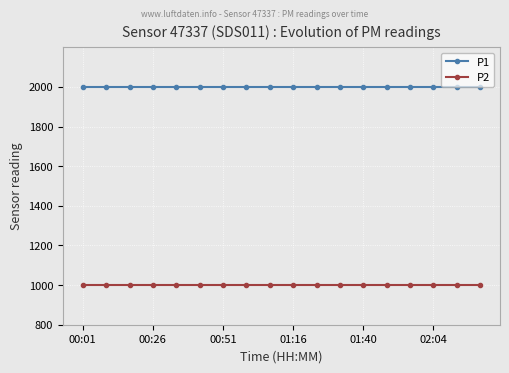

What is the average value of the P2 series?

999.9